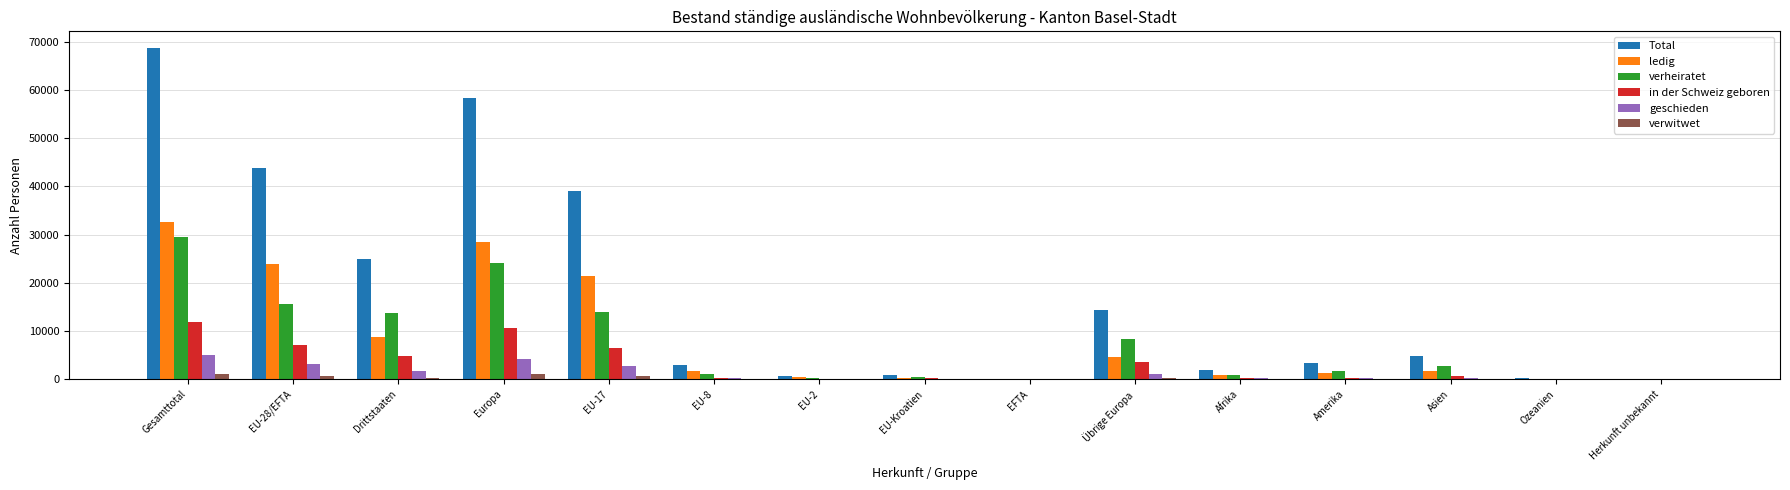

The value of Total at Europa is 92526. True or false?

False